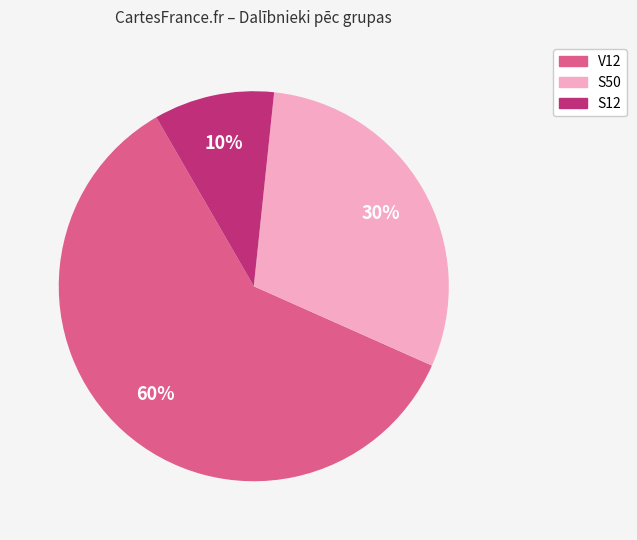

What is the largest slice in the pie chart?

V12